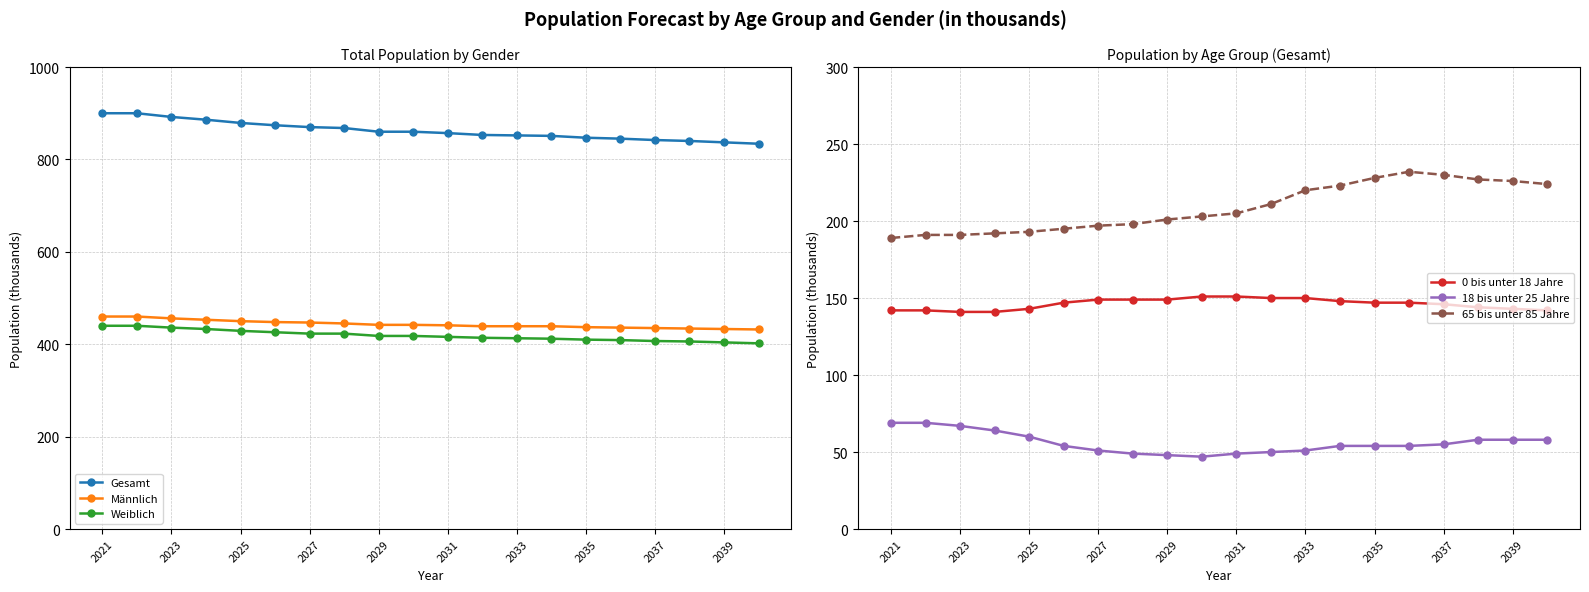

True or false: 18 bis unter 25 Jahre has a value of 88 at 2033.

False